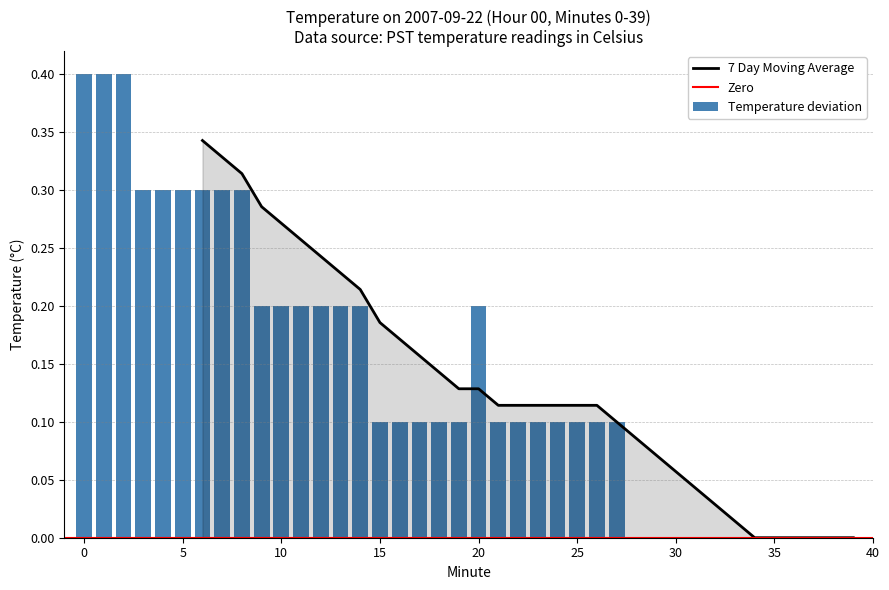

List the labels in order of value, largest first.

0, 1, 2, 3, 4, 5, 6, 7, 8, 9, 10, 11, 12, 13, 14, 20, 15, 16, 17, 18, 19, 21, 22, 23, 24, 25, 26, 27, 28, 29, 30, 31, 32, 33, 34, 35, 36, 37, 38, 39